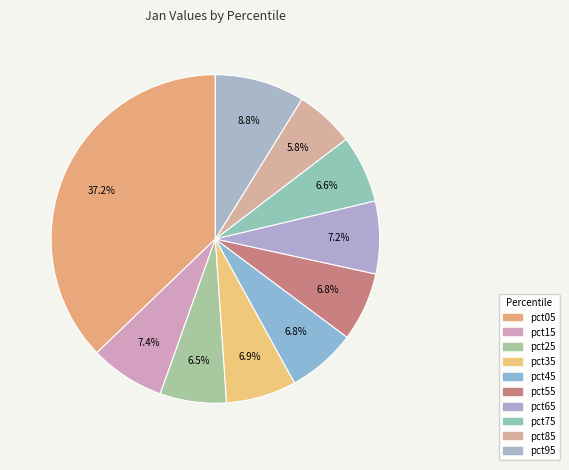

Between pct05 and pct15, which is larger?

pct05